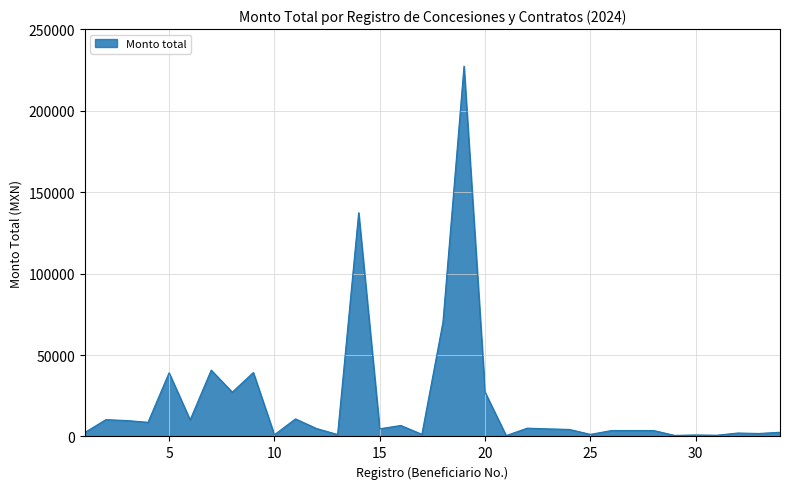

What is the maximum value shown in the chart?

227332.2